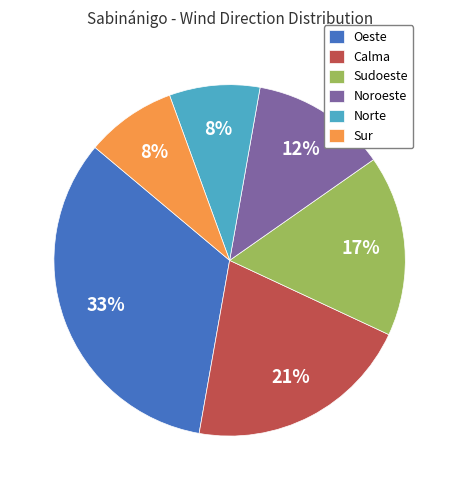

Is the sum of Oeste and Calma greater than half?

Yes